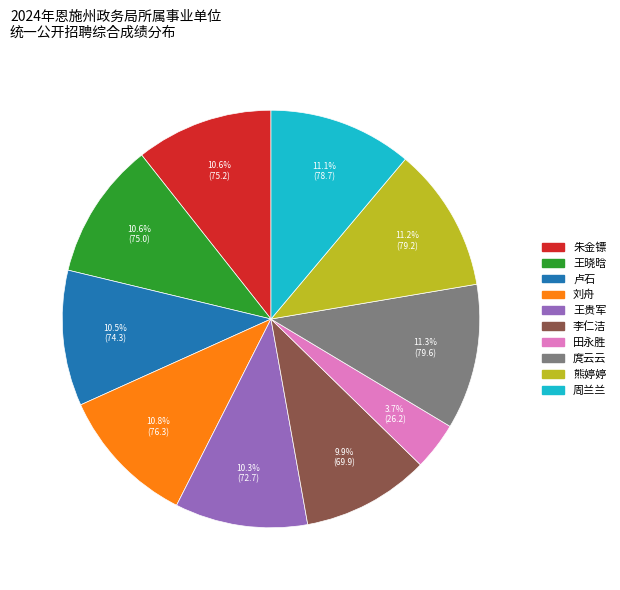

How many segments does this pie chart have?

10